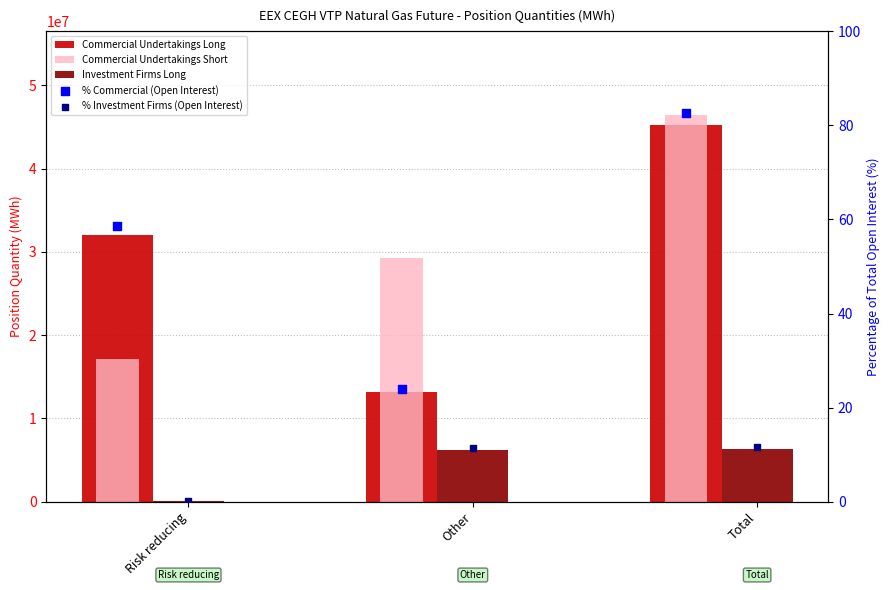

What is the total value across all series at Total?

97897566.1